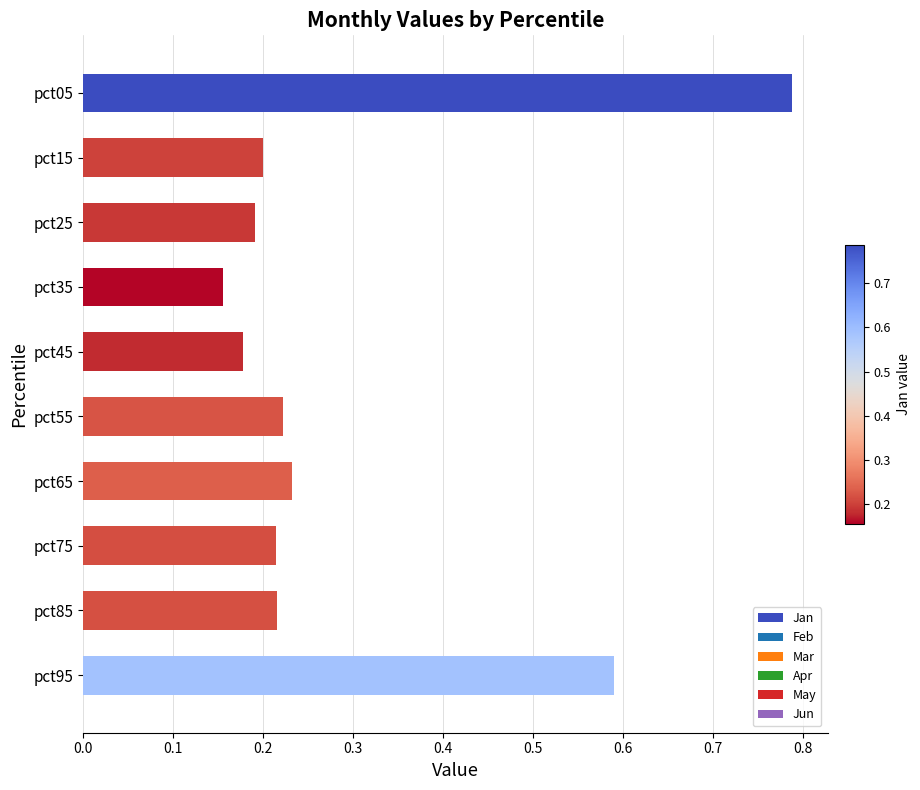

What is the sum of the values at pct45 and pct35?

0.3